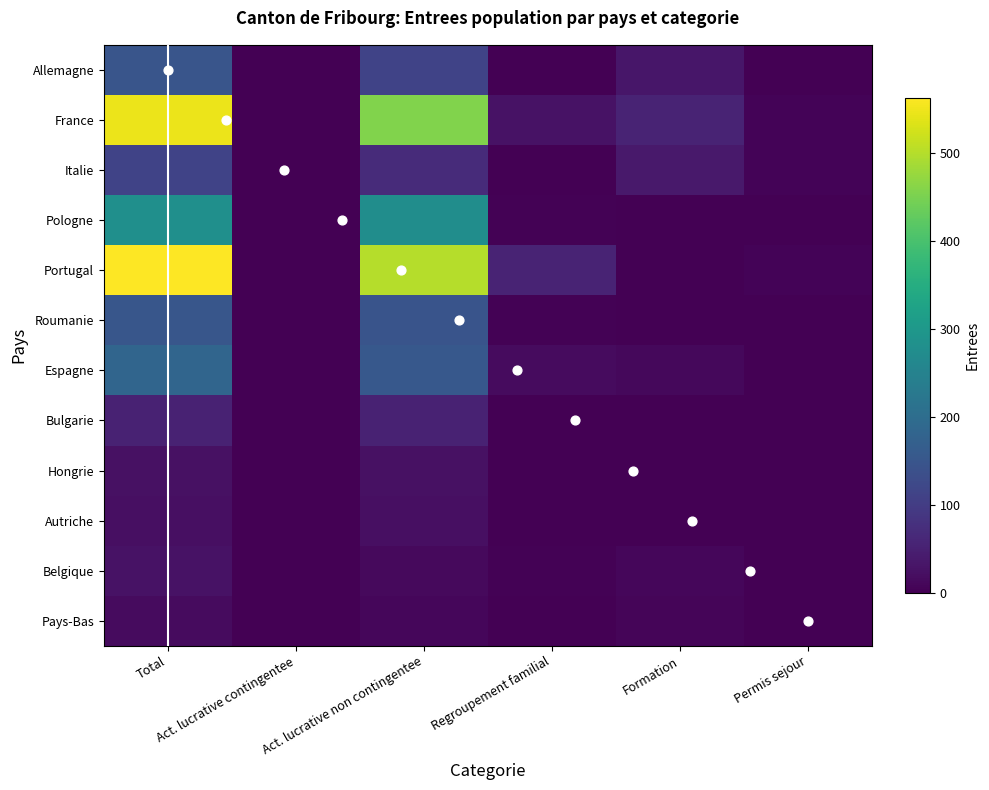

The Pologne series shows 0 at Permis sejour. True or false?

True